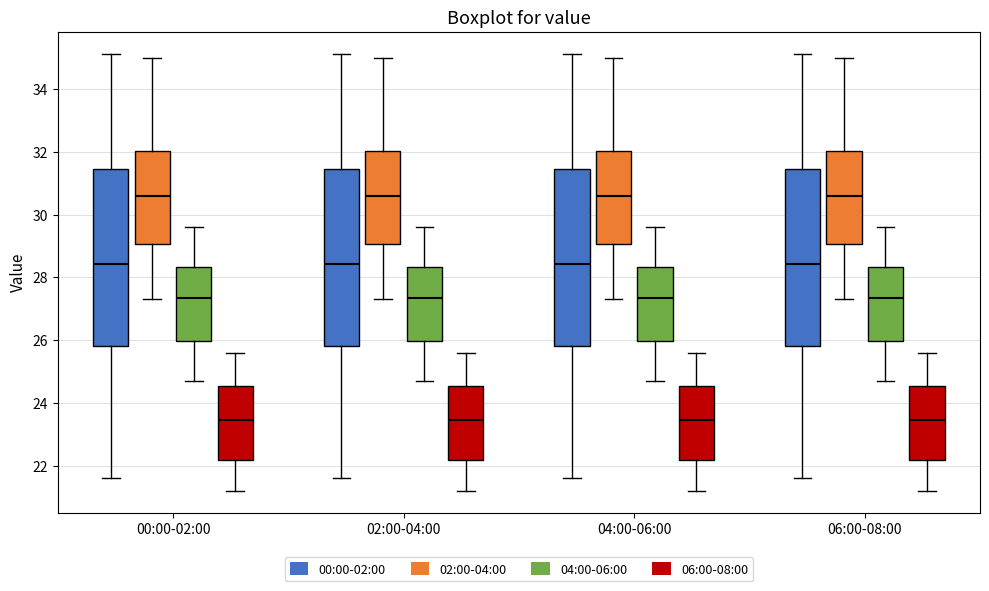

Where does the upper whisker of the box for 04:00-06:00 (00:00-02:00) end on the y-axis? The values are not printed on the chart, so give them approximately, as read against the axis.

35.2